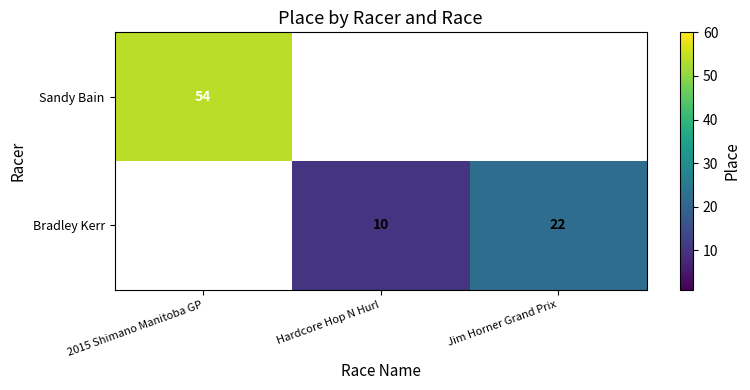

What is the sum of the Bradley Kerr values at Hardcore Hop N Hurl and Jim Horner Grand Prix?

32